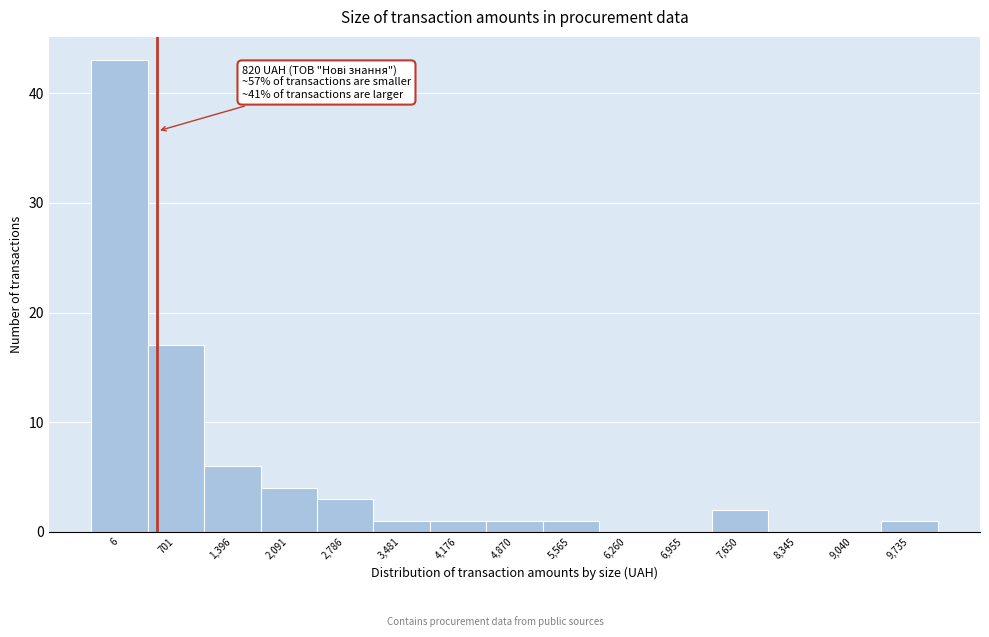

Reading left to right, list all the values displayed in this chart.

6=43	701=17	1,396=6	2,091=4	2,786=3	3,481=1	4,176=1	4,870=1	5,565=1	6,260=0	6,955=0	7,650=2	8,345=0	9,040=0	9,735=1